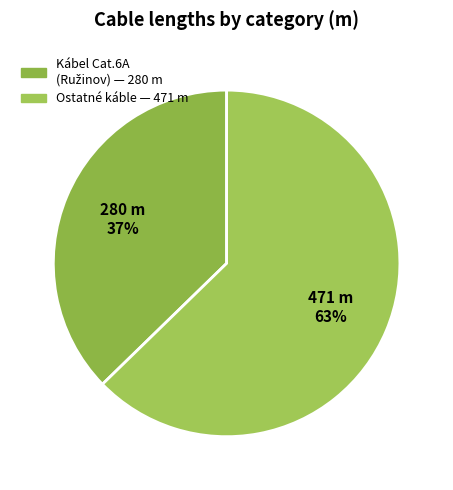

How many segments does this pie chart have?

2